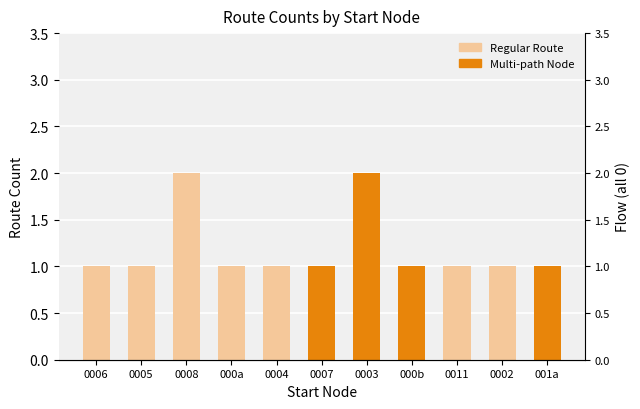

How many bars are there in total?

11